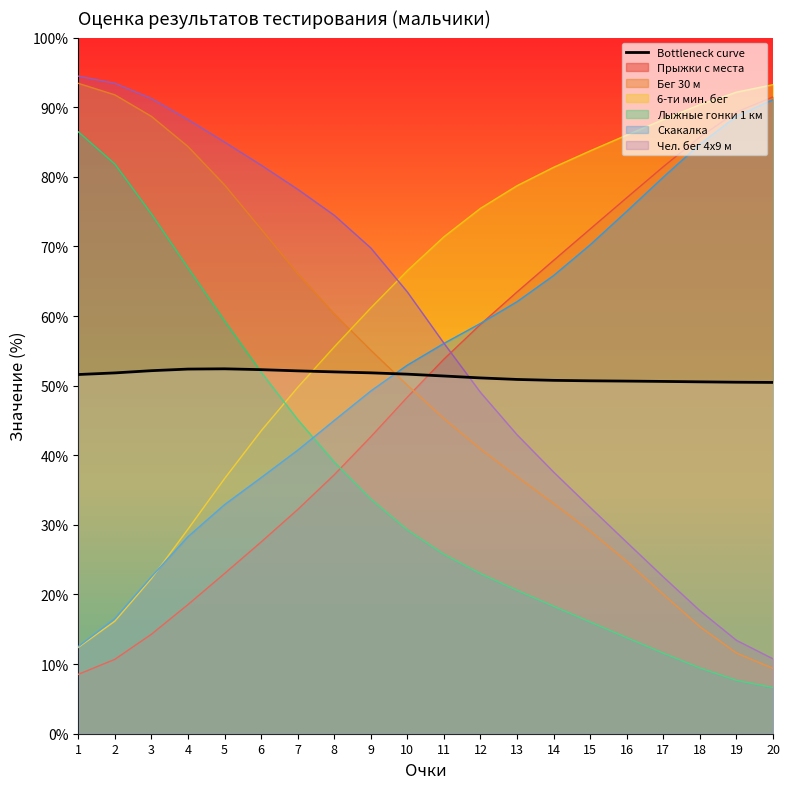

What is the change in value from 2 to 20?

-1.4